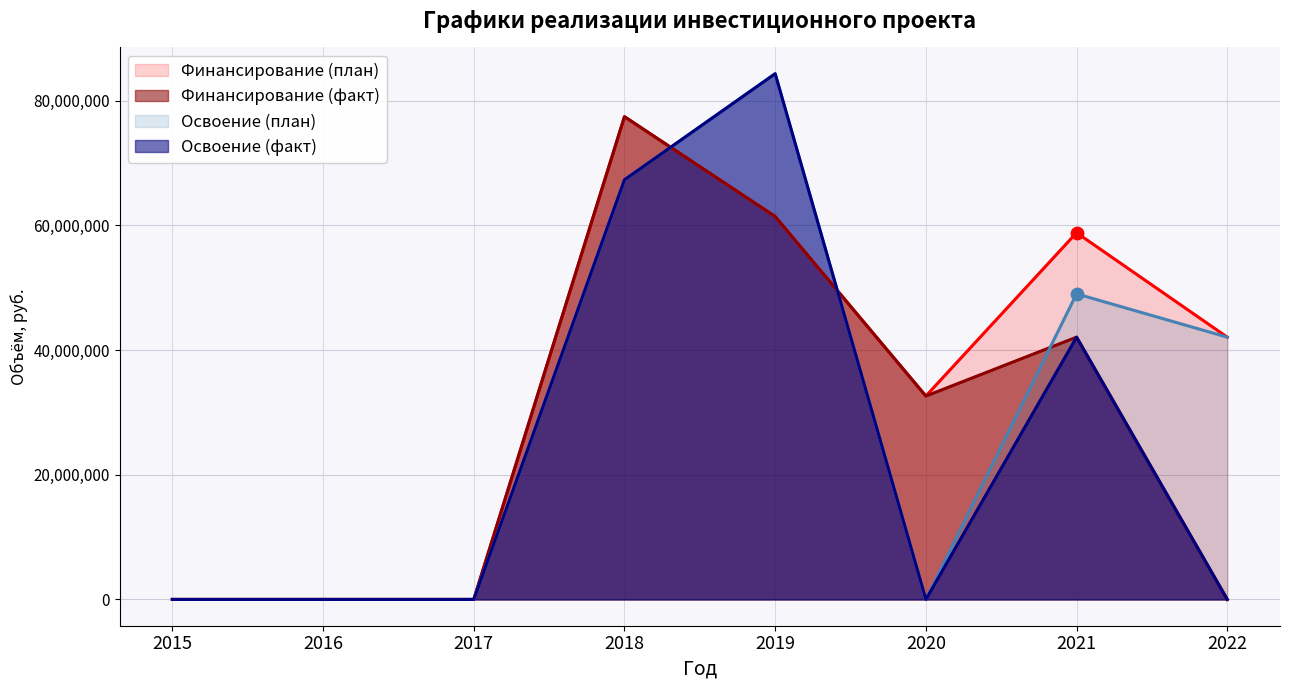

Which series contains the lowest Y value?

Финансирование (план)